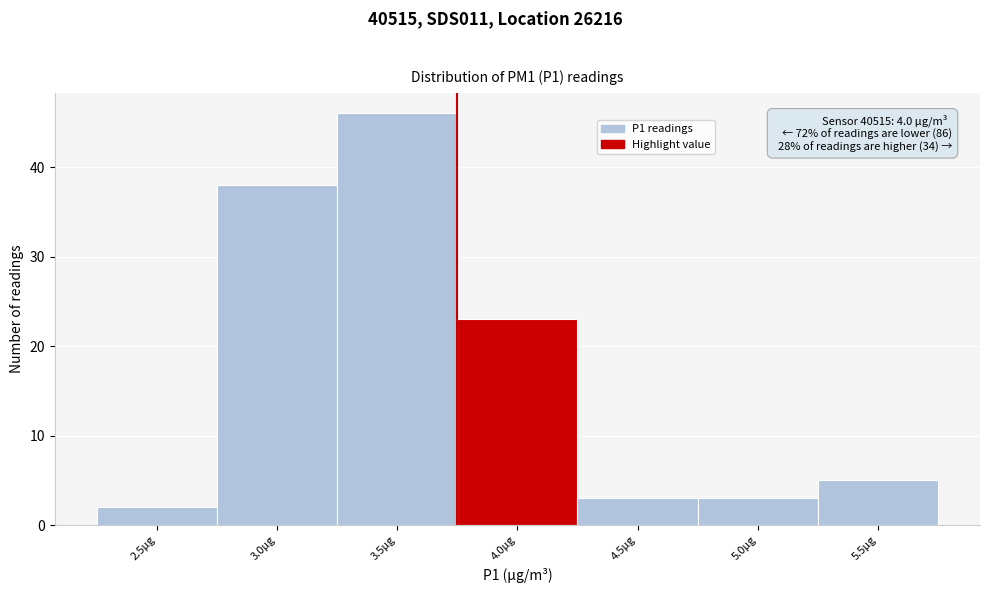

Reading right to left, transcribe all the data shown in this chart.

5.5µg=5	5.0µg=3	4.5µg=3	4.0µg=23	3.5µg=46	3.0µg=38	2.5µg=2